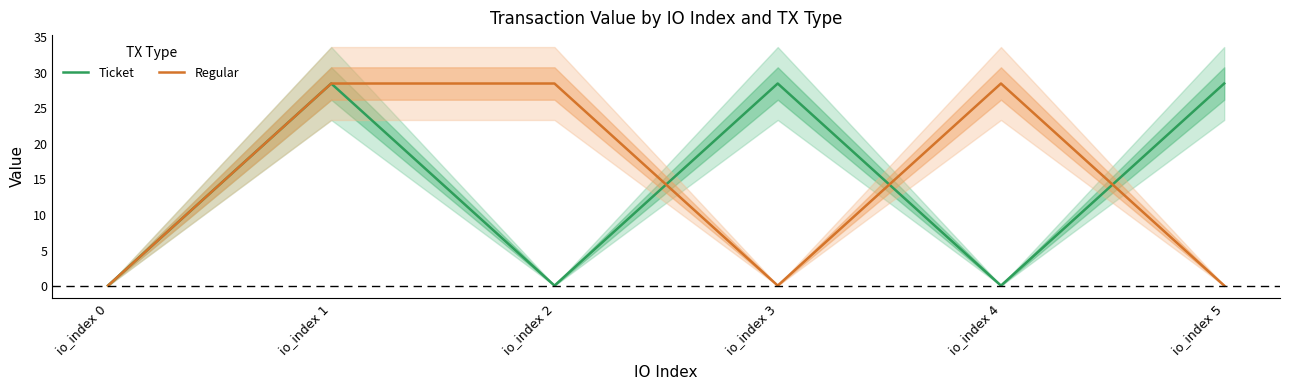

Which label corresponds to the smallest value in the chart?

io_index 0